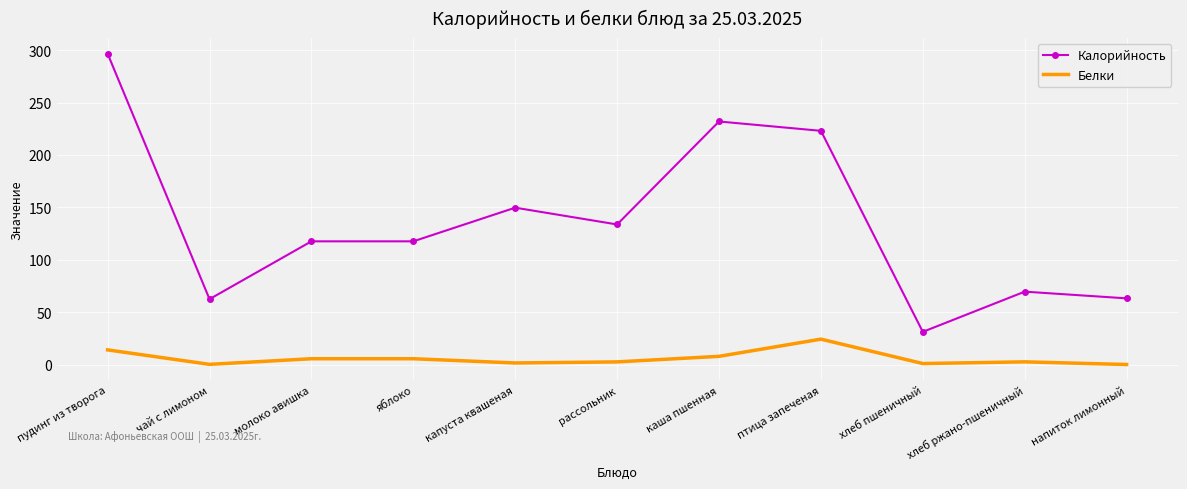

How many values in the Калорийность series are below 117?

4